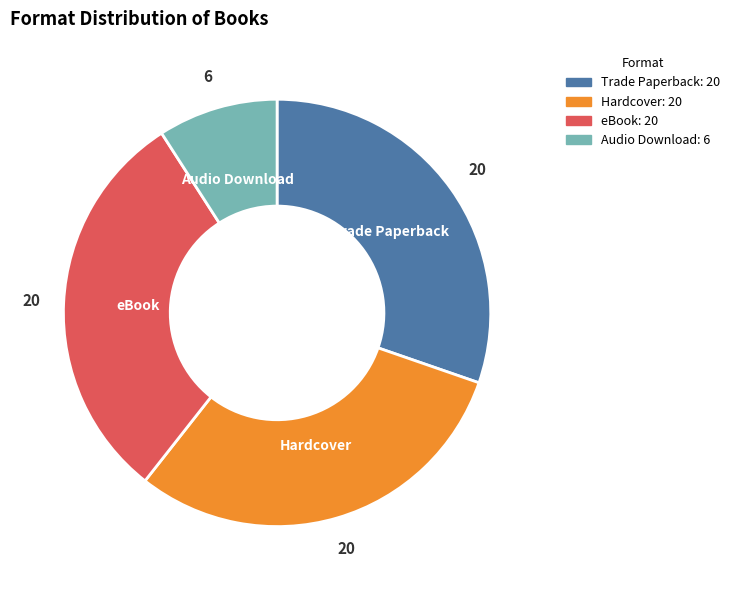

Which category has the smallest portion of the pie?

Audio Download